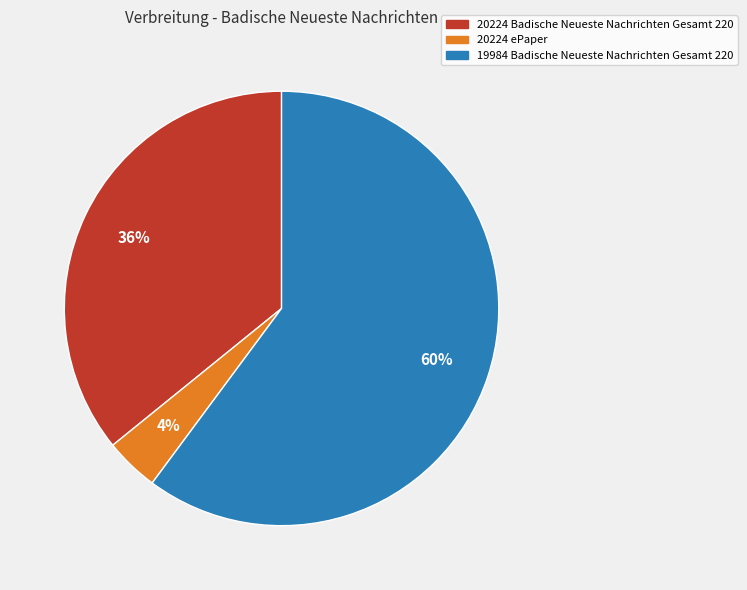

Between 20224 Badische Neueste Nachrichten Gesamt 220 and 20224 ePaper, which is larger?

20224 Badische Neueste Nachrichten Gesamt 220